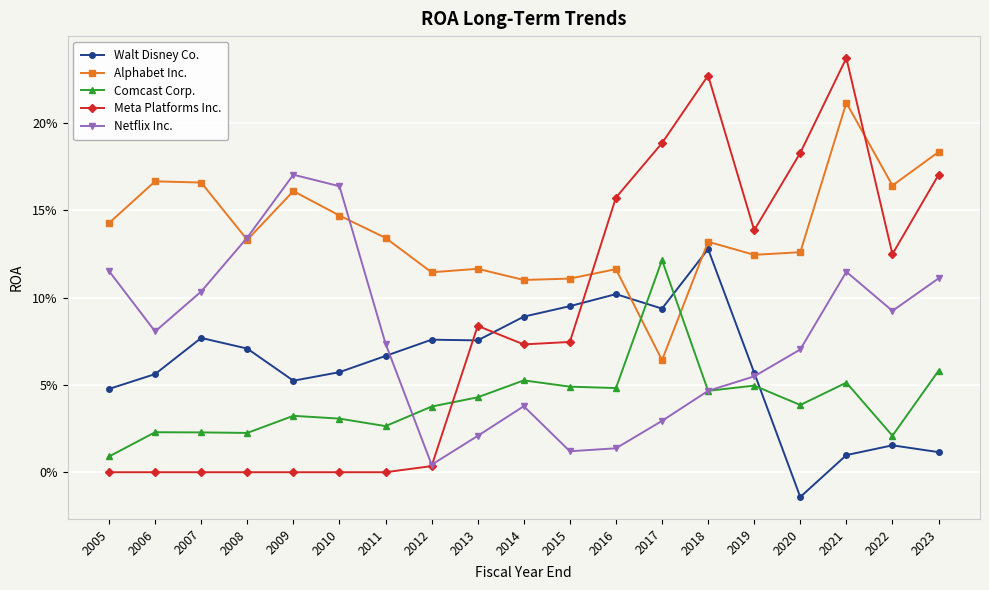

Which series has the largest total across all categories?

Alphabet Inc.